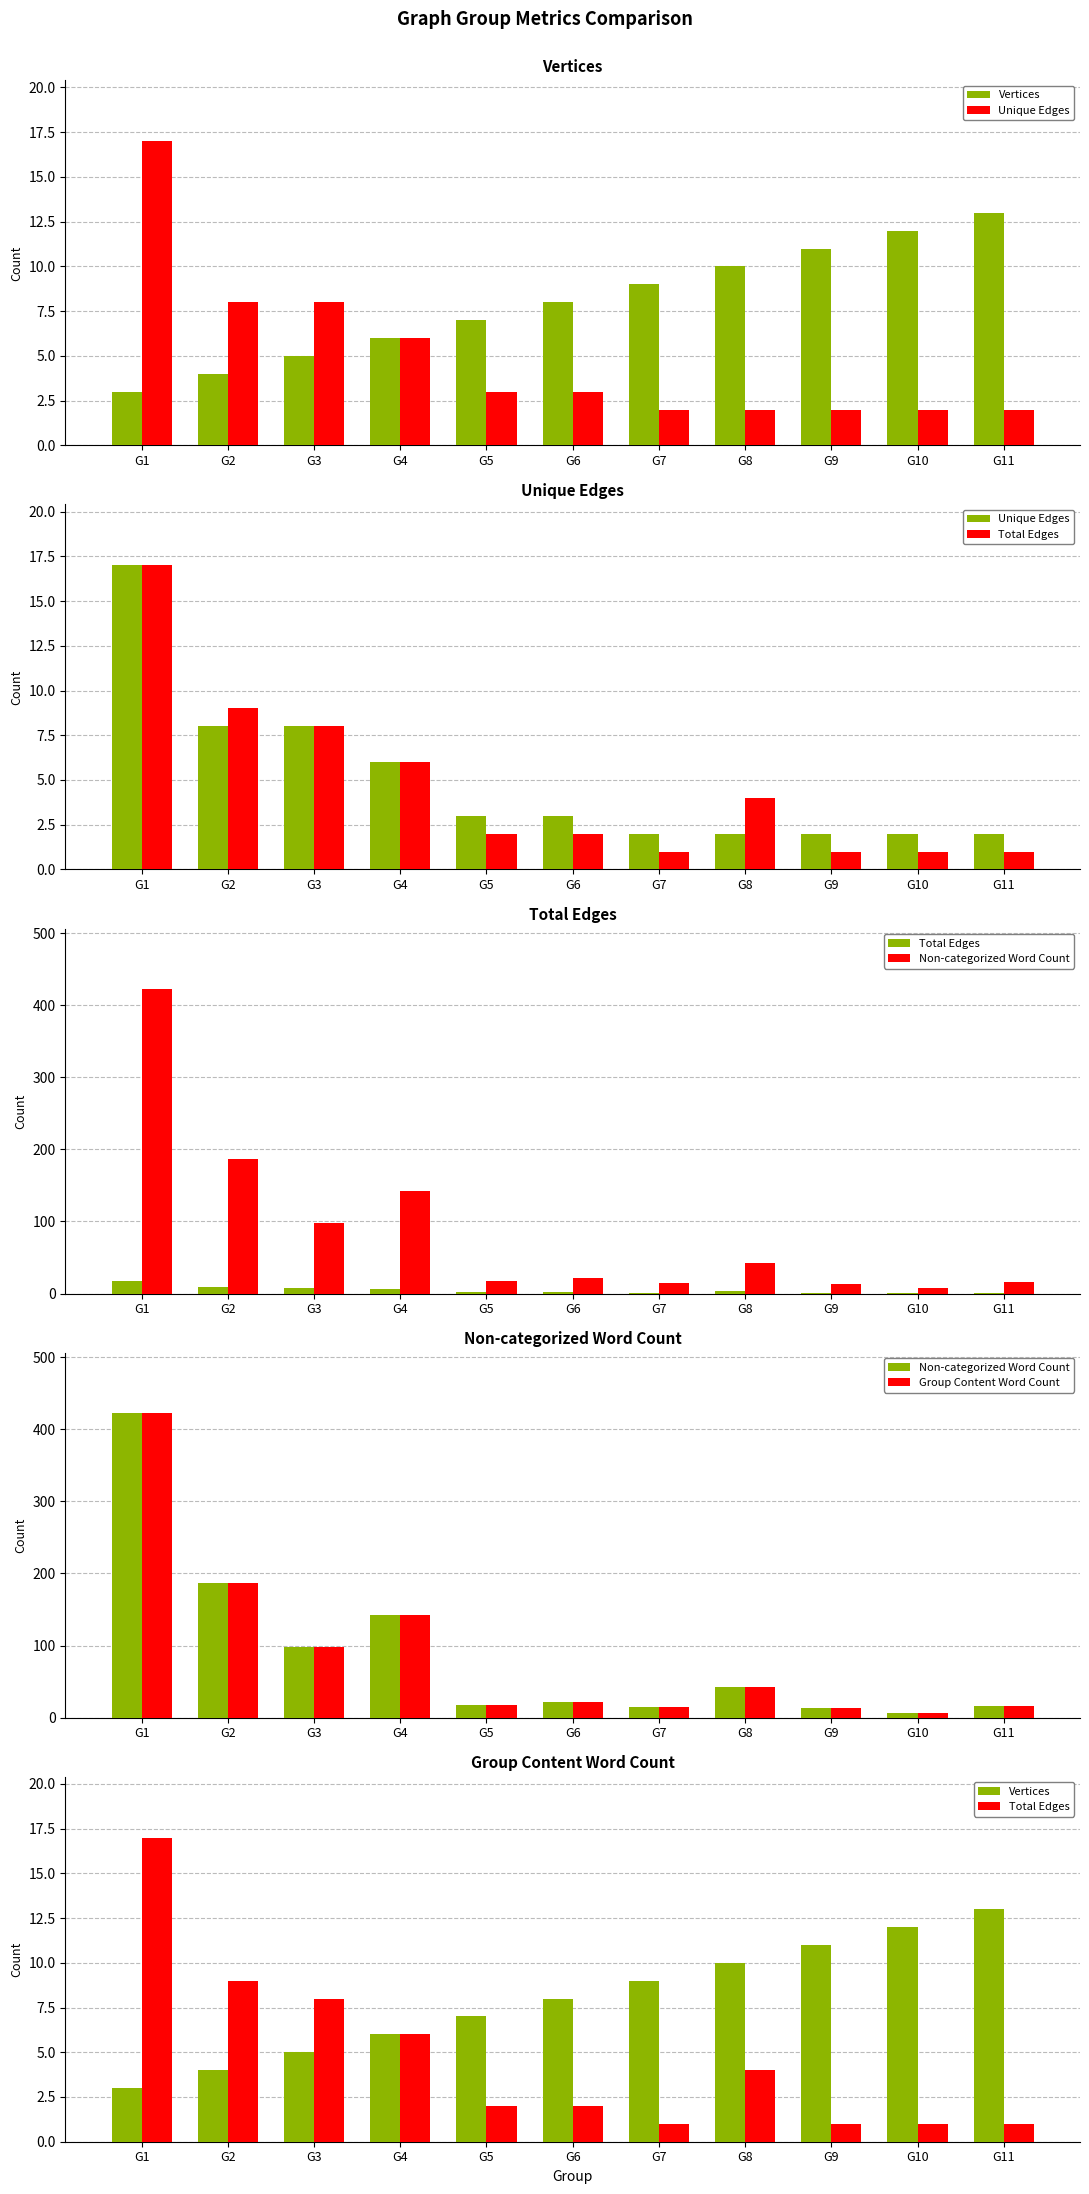

What is the value of the Vertices bar at the 4th from the left?

6